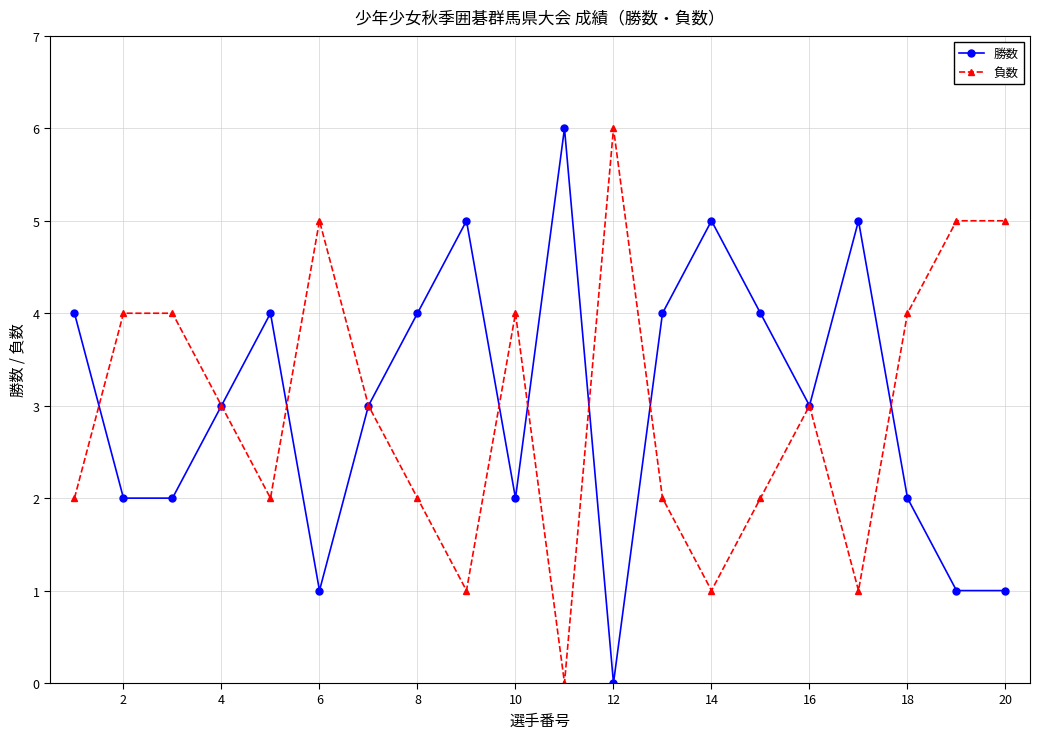

What is the highest value of the 勝数 series?

6